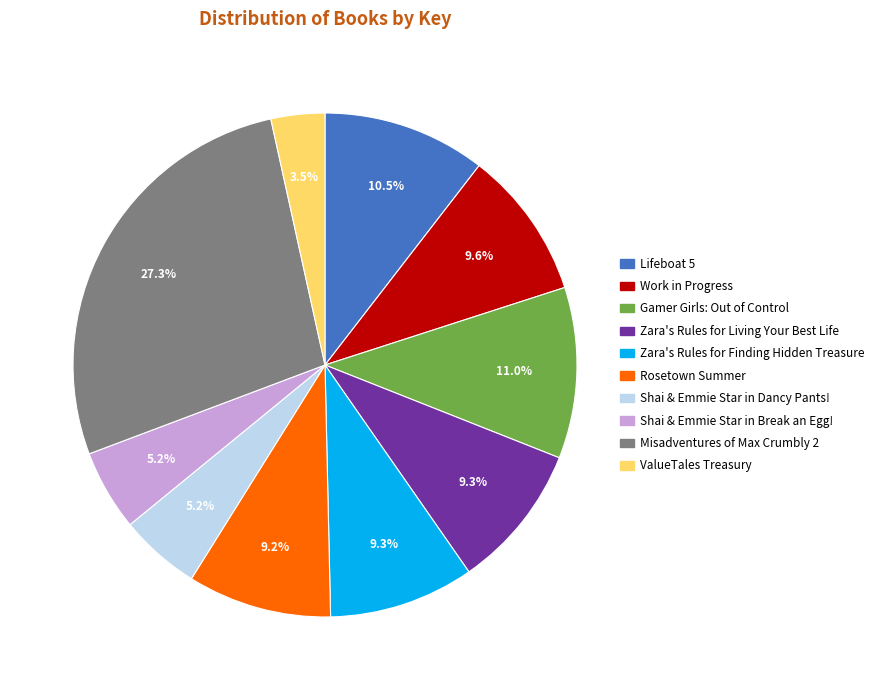

Count the number of slices in the pie.

10